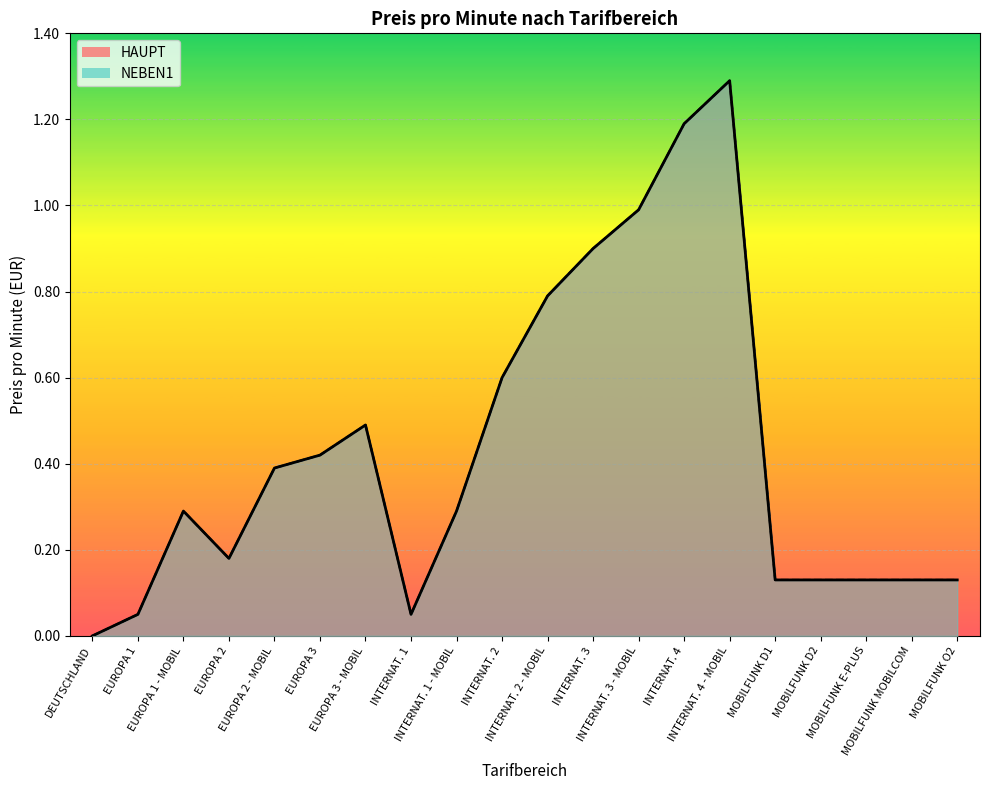

At how many categories does at least one series exceed 1?

2